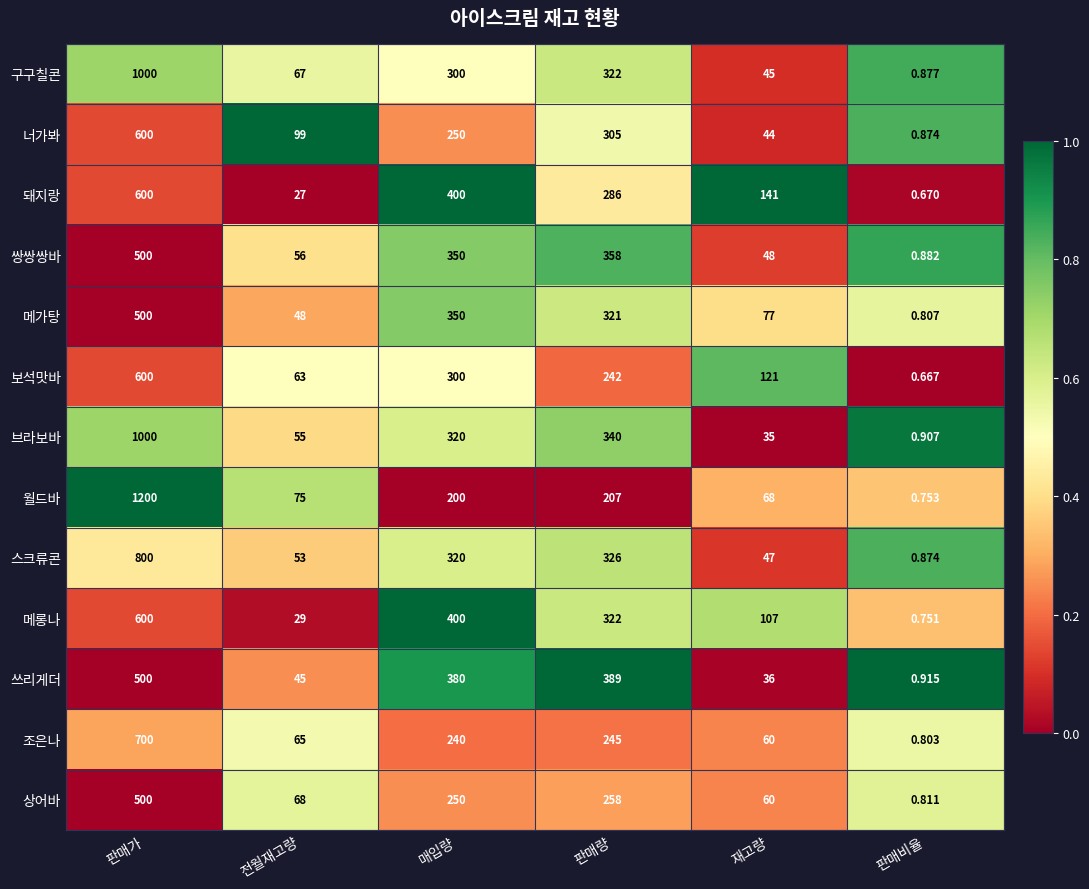

Rank the series at 전월재고량 from highest to lowest value.

너가봐, 월드바, 상어바, 구구칠콘, 조은나, 보석맛바, 쌍쌍쌍바, 브라보바, 스크류콘, 메가탕, 쓰리게더, 메롱나, 돼지랑